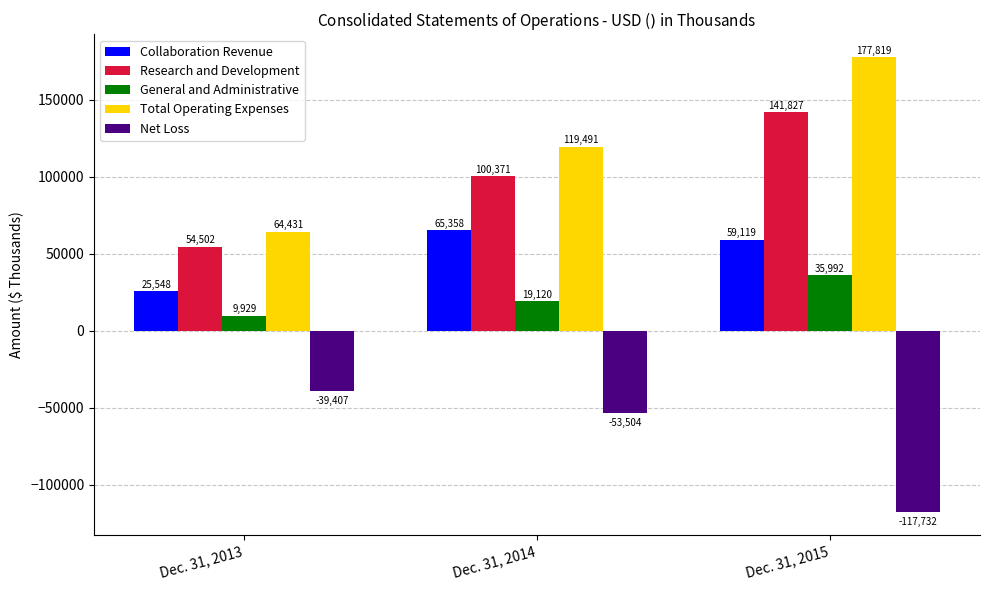

Where is General and Administrative nearest to the value 22960?

Dec. 31, 2014